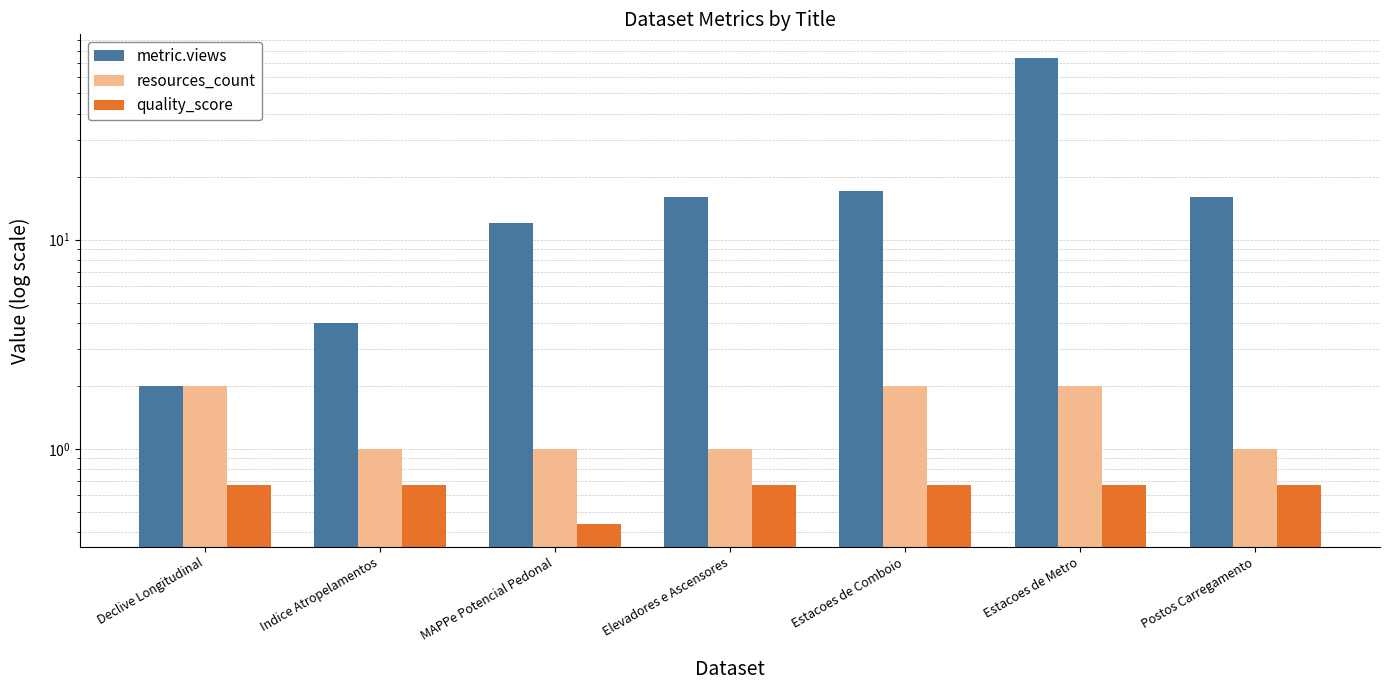

The value of quality_score at MAPPe Potencial Pedonal is 0.4. True or false?

True